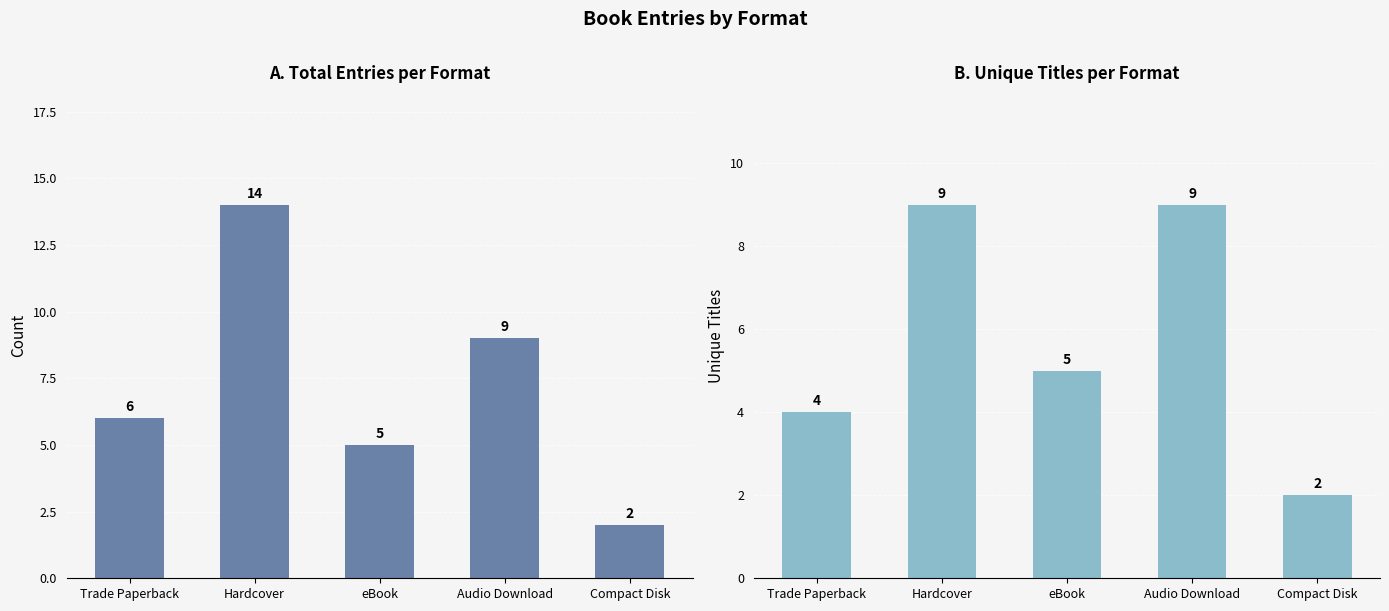

Are the bars grouped side by side (vs. stacked)?

Yes